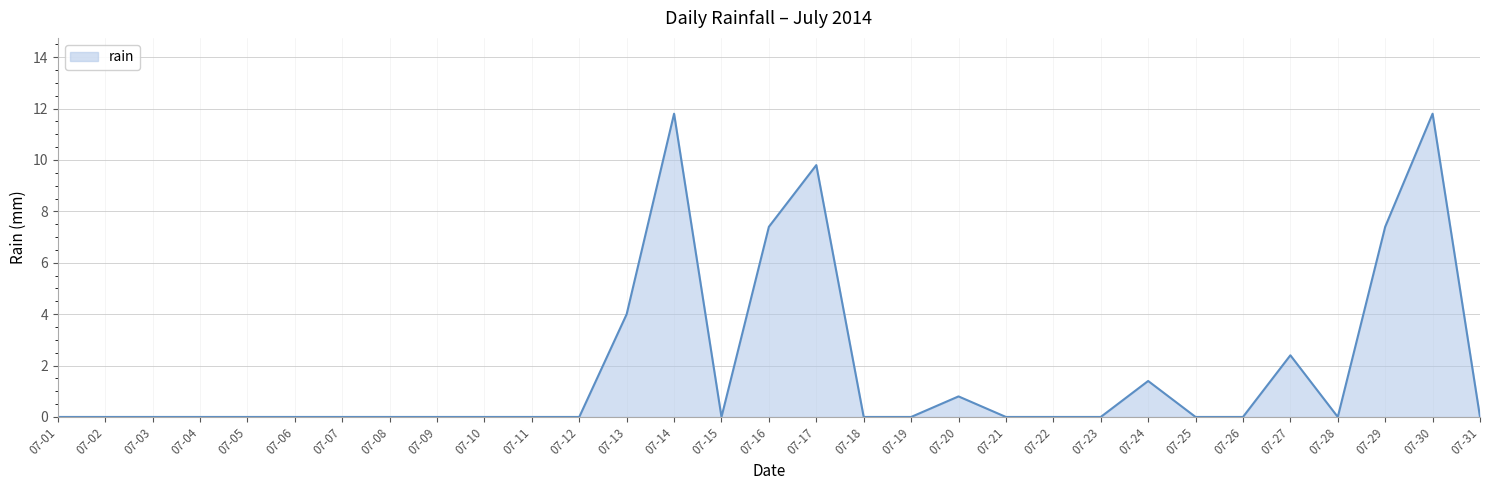

Reading left to right, transcribe all the data shown in this chart.

07-01=0.0	07-02=0.0	07-03=0.0	07-04=0.0	07-05=0.0	07-06=0.0	07-07=0.0	07-08=0.0	07-09=0.0	07-10=0.0	07-11=0.0	07-12=0.0	07-13=4.0	07-14=11.8	07-15=0.0	07-16=7.4	07-17=9.8	07-18=0.0	07-19=0.0	07-20=0.8	07-21=0.0	07-22=0.0	07-23=0.0	07-24=1.4	07-25=0.0	07-26=0.0	07-27=2.4	07-28=0.0	07-29=7.4	07-30=11.8	07-31=0.0